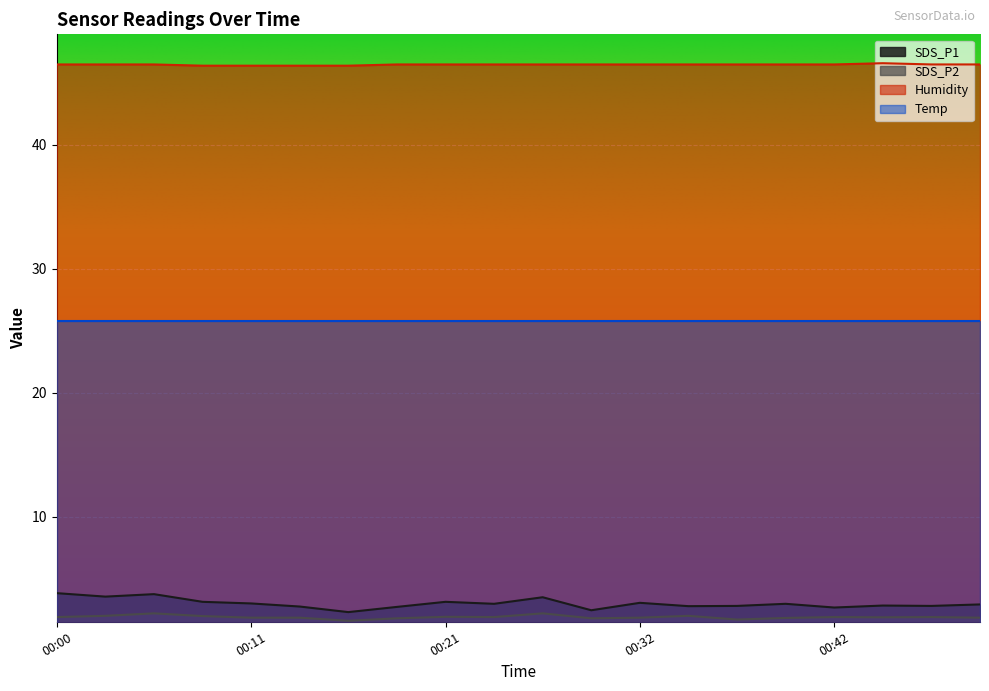

What is the spread (max minus min) of values at 00:40?

44.7